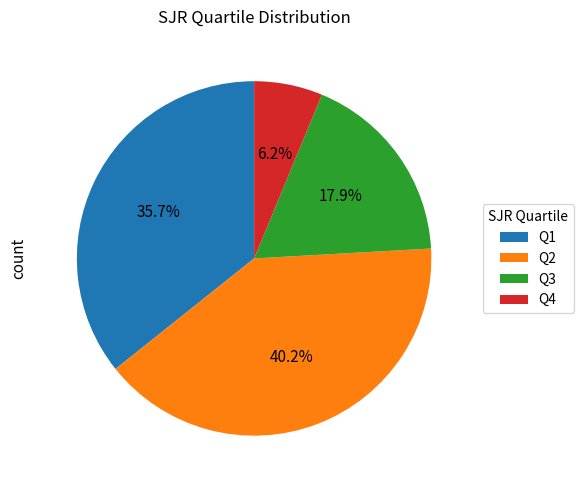

How many segments does this pie chart have?

4